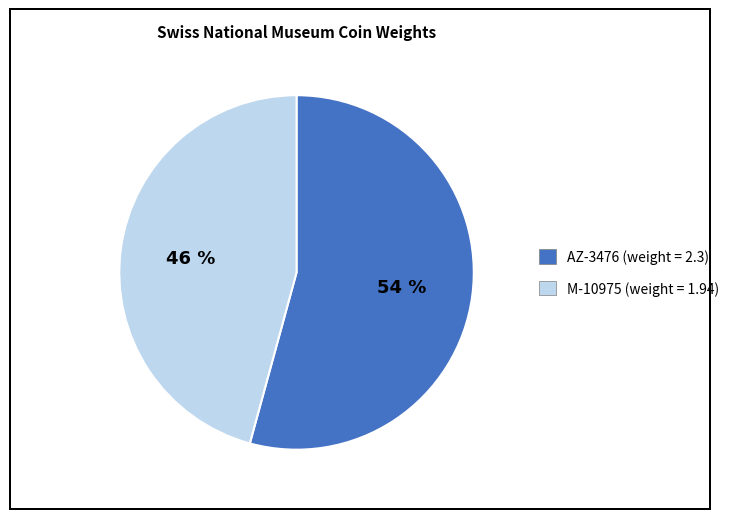

What is the ratio of the value at AZ-3476 to the value at M-10975?

1.2